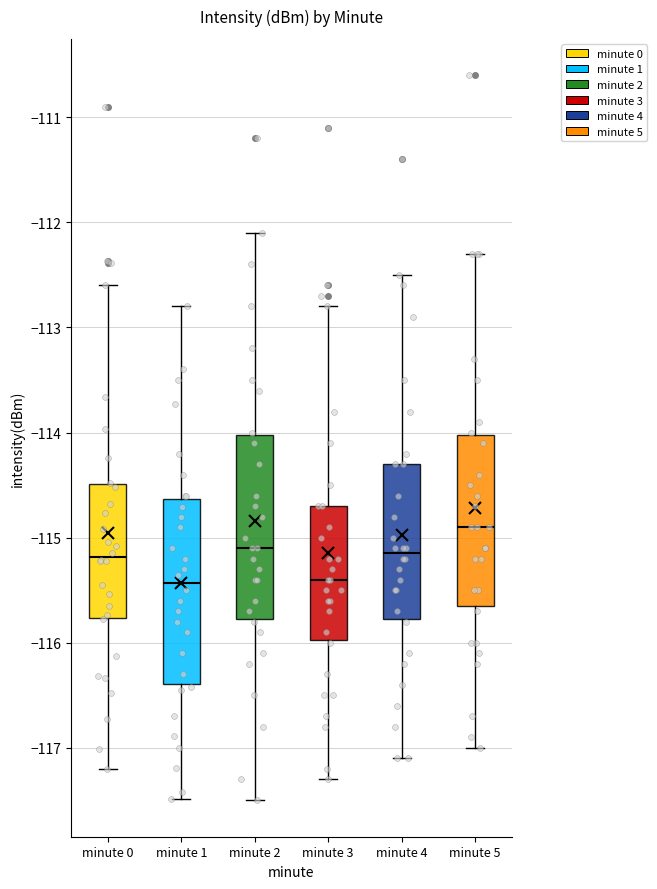

Where is the lower edge of the box for minute 4 on the y-axis? The values are not printed on the chart, so give them approximately, as read against the axis.

-115.8